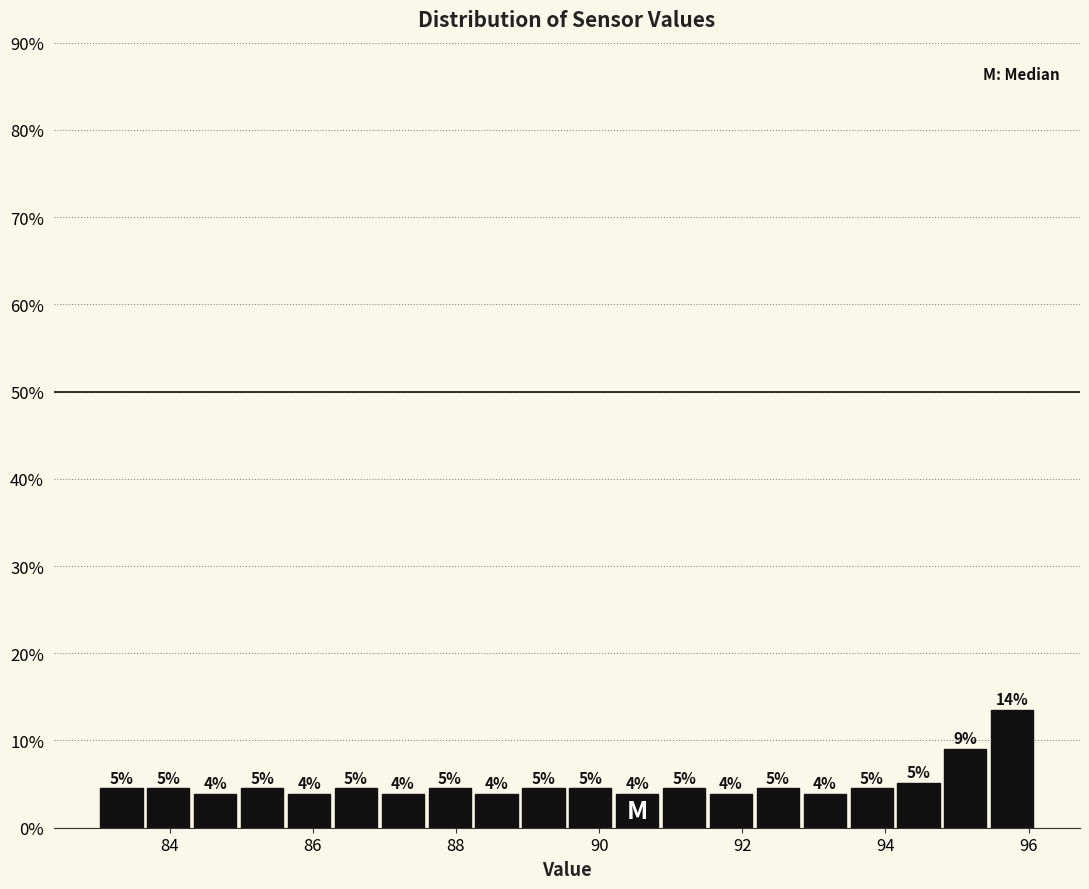

Read against the x-axis, roughly where is the centre of the tallest bar?

95.8